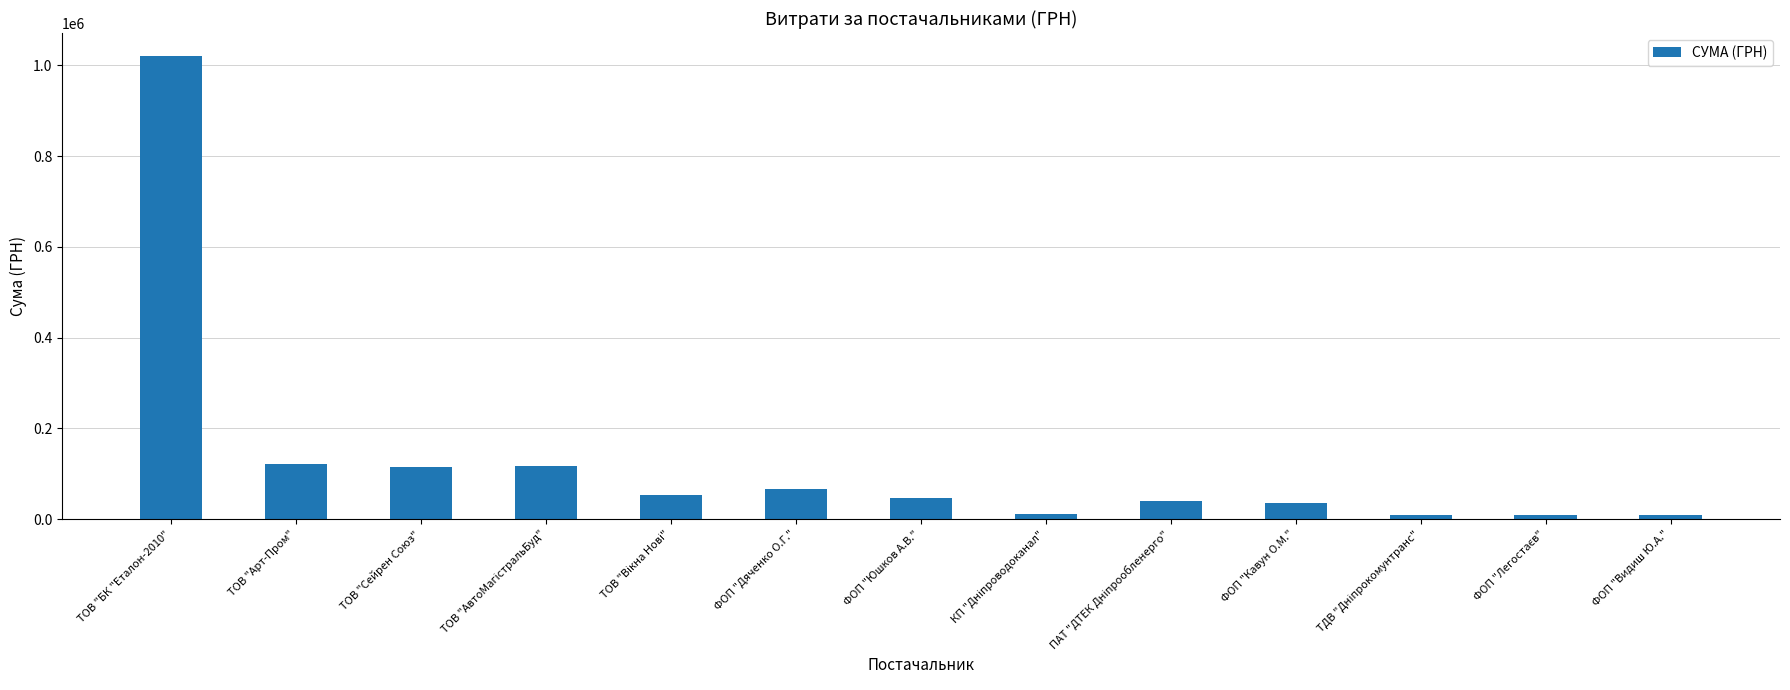

What is the approximate value at ТОВ "Сейрен Союз"?

114920.0